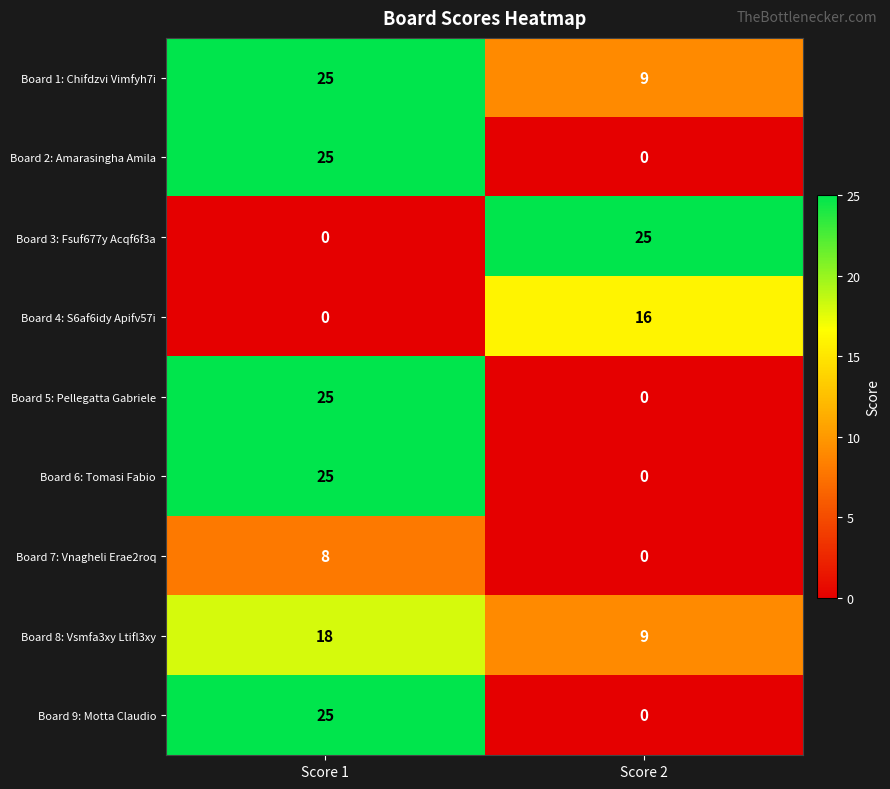

What is the difference between the maximum and minimum values in the Board 1: Chifdzvi Vimfyh7i series?

16